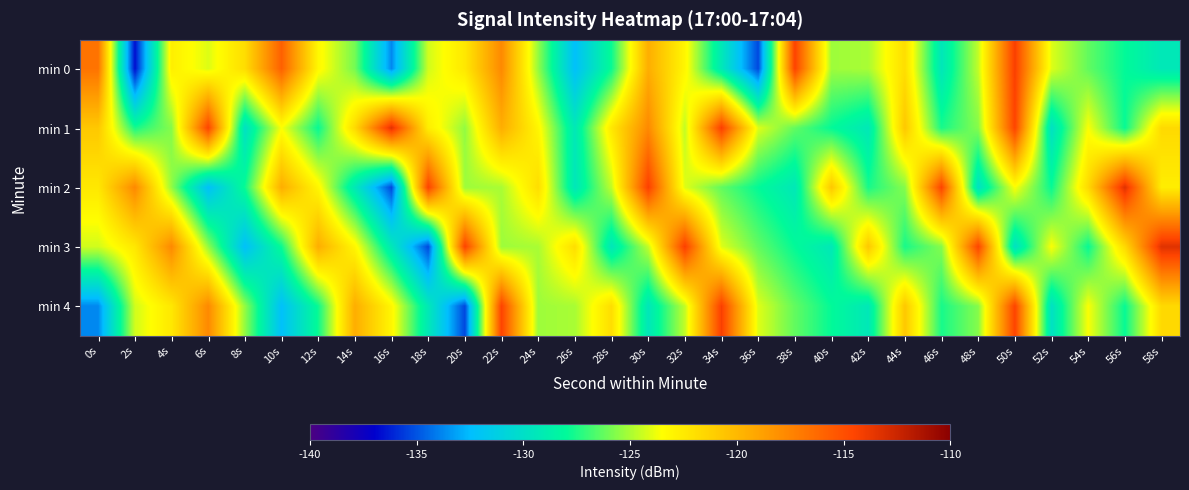

What is the greatest value displayed?

-113.3